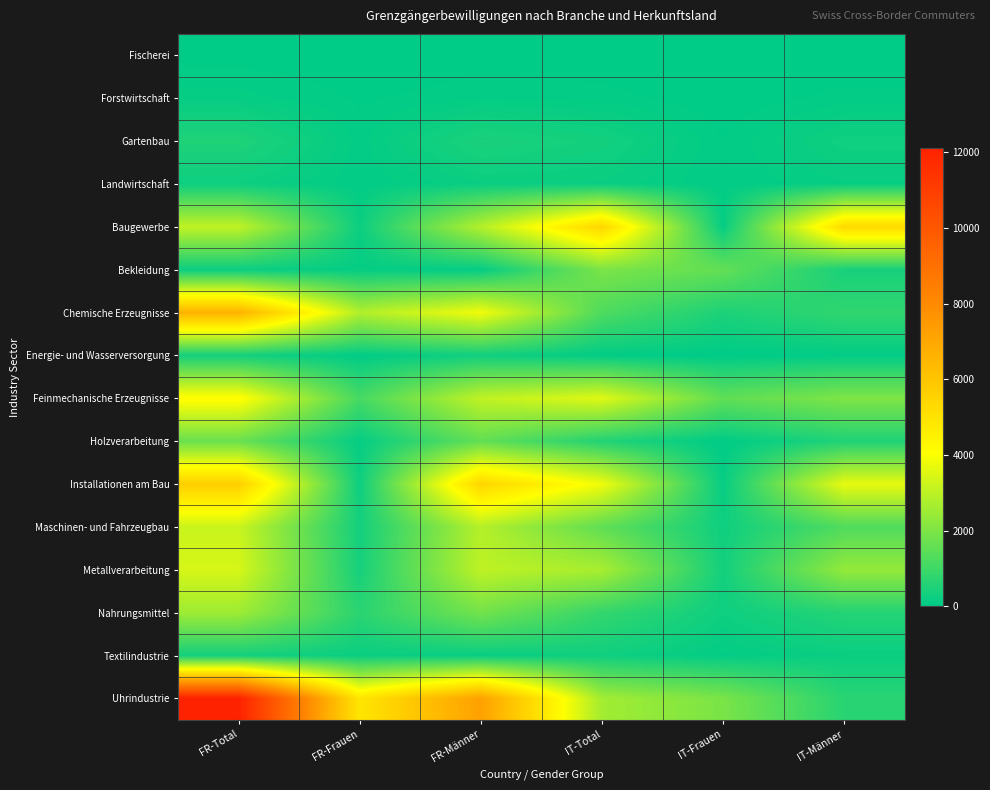

Reading left to right, transcribe all the data shown in this chart.

Fischerei: FR-Total=22	FR-Frauen=4	FR-Männer=18	IT-Total=2	IT-Frauen=0	IT-Männer=2
Forstwirtschaft: FR-Total=116	FR-Frauen=38	FR-Männer=78	IT-Total=71	IT-Frauen=5	IT-Männer=66
Gartenbau: FR-Total=502	FR-Frauen=66	FR-Männer=436	IT-Total=311	IT-Frauen=45	IT-Männer=266
Landwirtschaft: FR-Total=233	FR-Frauen=53	FR-Männer=180	IT-Total=182	IT-Frauen=48	IT-Männer=134
Baugewerbe: FR-Total=3047	FR-Frauen=202	FR-Männer=2845	IT-Total=5407	IT-Frauen=117	IT-Männer=5290
Bekleidung: FR-Total=191	FR-Frauen=102	FR-Männer=89	IT-Total=1956	IT-Frauen=1570	IT-Männer=386
Chemische Erzeugnisse: FR-Total=6644	FR-Frauen=2816	FR-Männer=3828	IT-Total=1246	IT-Frauen=464	IT-Männer=782
Energie- und Wasserversorgung: FR-Total=328	FR-Frauen=40	FR-Männer=288	IT-Total=58	IT-Frauen=8	IT-Männer=50
Feinmechanische Erzeugnisse: FR-Total=4170	FR-Frauen=1114	FR-Männer=3056	IT-Total=3537	IT-Frauen=1528	IT-Männer=2009
Holzverarbeitung: FR-Total=1684	FR-Frauen=114	FR-Männer=1570	IT-Total=545	IT-Frauen=28	IT-Männer=517
Installationen am Bau: FR-Total=5670	FR-Frauen=236	FR-Männer=5434	IT-Total=3806	IT-Frauen=130	IT-Männer=3676
Maschinen- und Fahrzeugbau: FR-Total=3188	FR-Frauen=327	FR-Männer=2861	IT-Total=1529	IT-Frauen=257	IT-Männer=1272
Metallverarbeitung: FR-Total=3393	FR-Frauen=358	FR-Männer=3035	IT-Total=2669	IT-Frauen=318	IT-Männer=2351
Nahrungsmittel: FR-Total=2521	FR-Frauen=683	FR-Männer=1838	IT-Total=826	IT-Frauen=241	IT-Männer=585
Textilindustrie: FR-Total=340	FR-Frauen=191	FR-Männer=149	IT-Total=267	IT-Frauen=79	IT-Männer=188
Uhrindustrie: FR-Total=12129	FR-Frauen=4892	FR-Männer=7237	IT-Total=2589	IT-Frauen=1937	IT-Männer=652